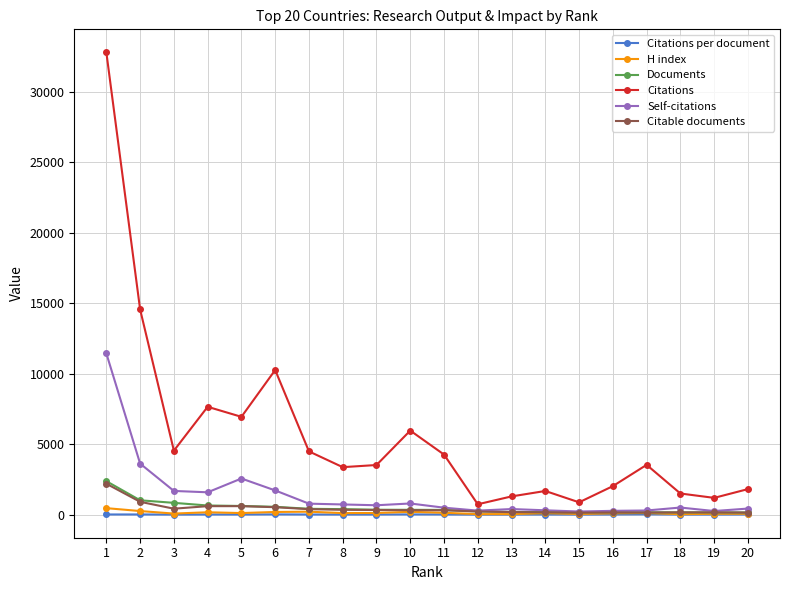

Where is the first local maximum for Self-citations?

5